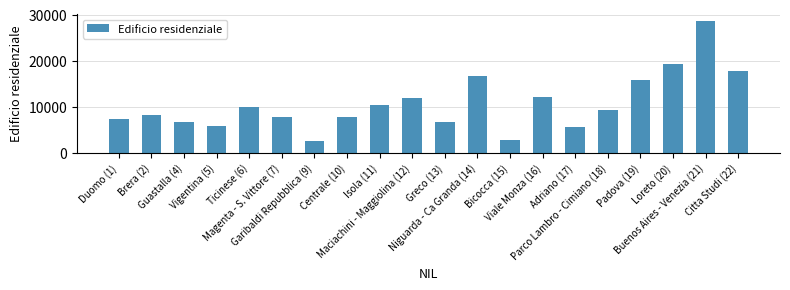

What is the value of the 7th bar from the left?

2558